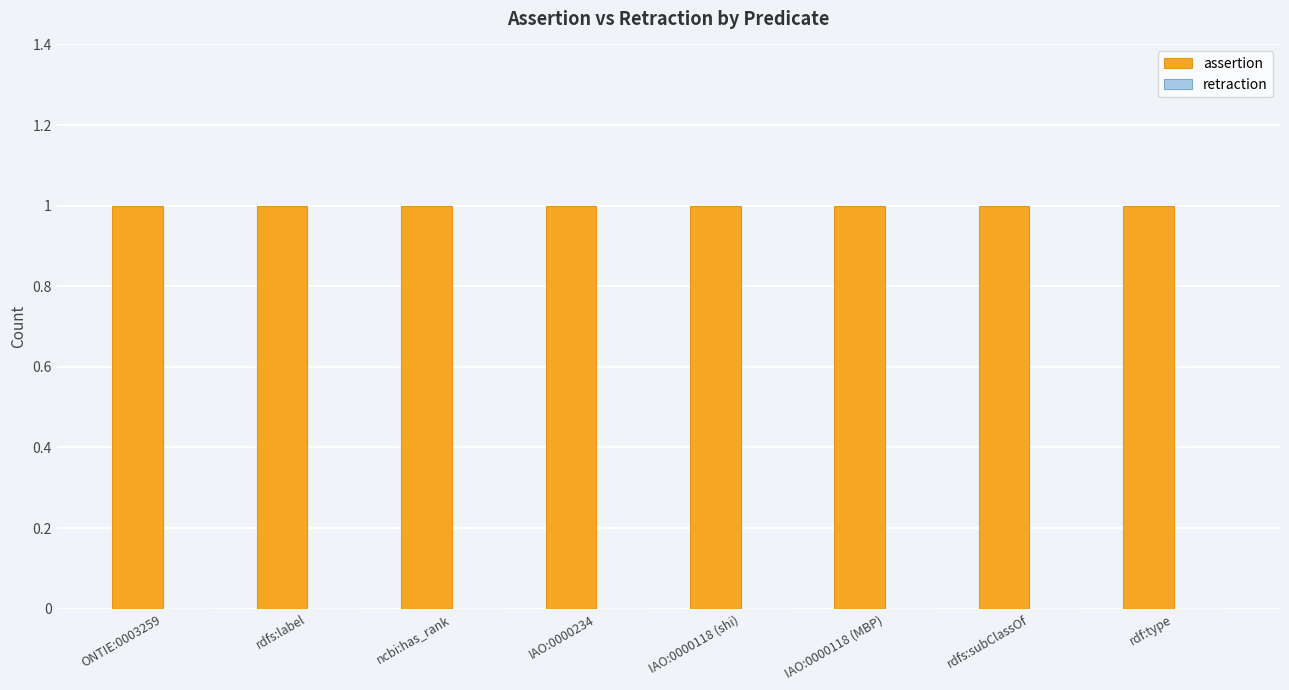

The value of assertion at IAO:0000118 (shi) is 2. True or false?

False